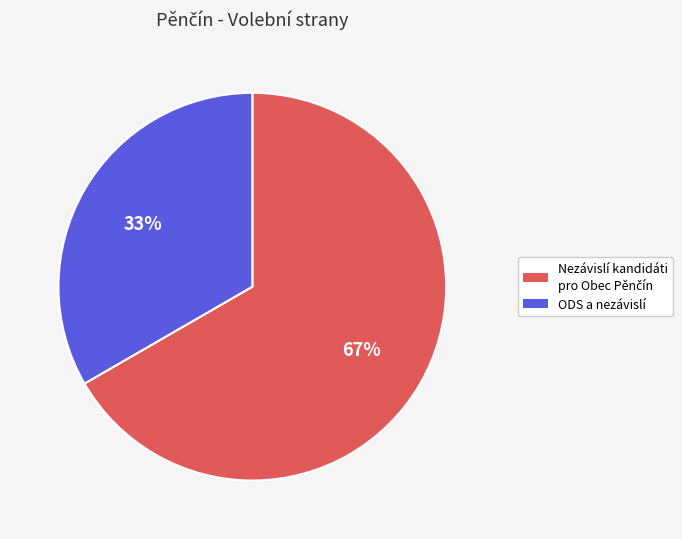

To the nearest percent, what is the average slice percentage?

50%